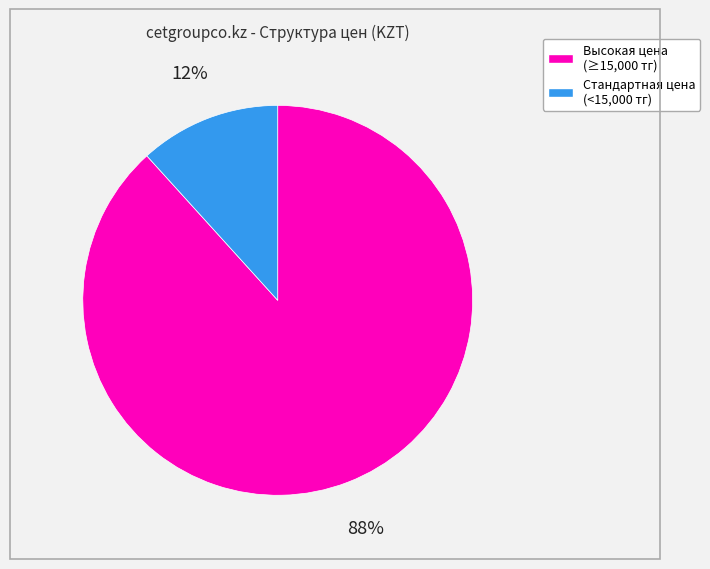

Is the sum of Стандартная цена (<15,000 тг) and Высокая цена (≥15,000 тг) greater than half?

Yes